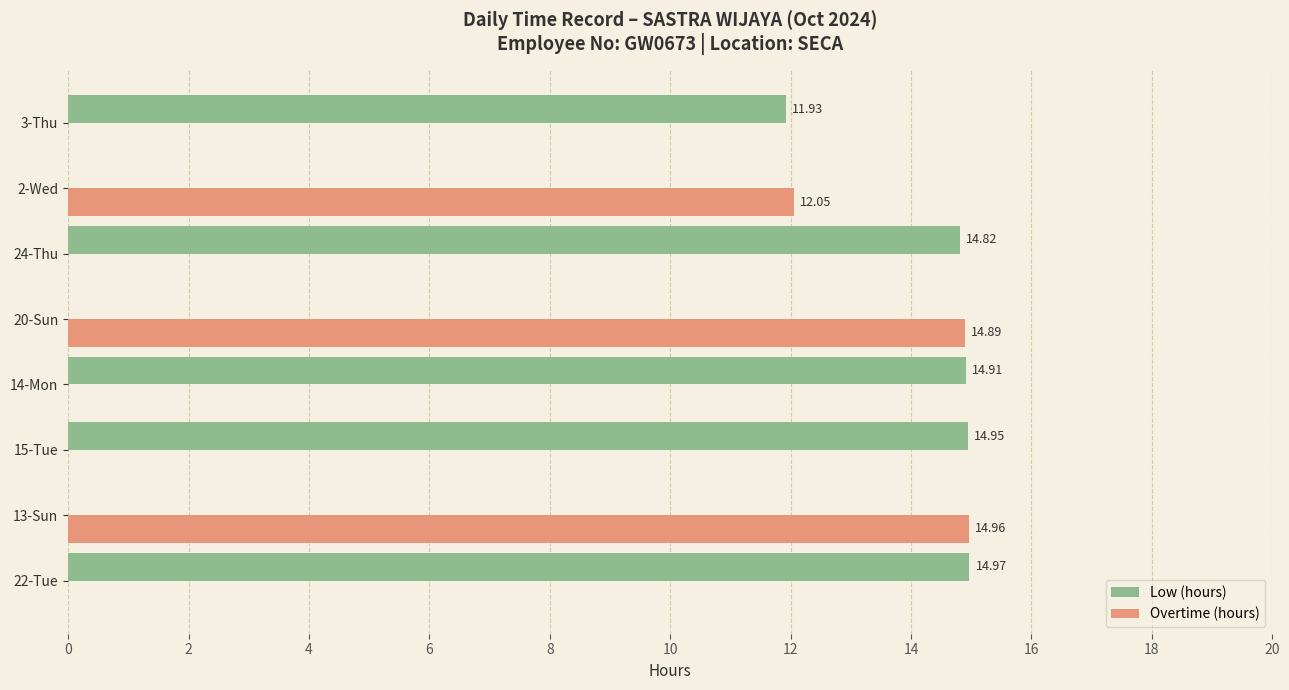

Which series has the widest spread of values?

Low (hours)